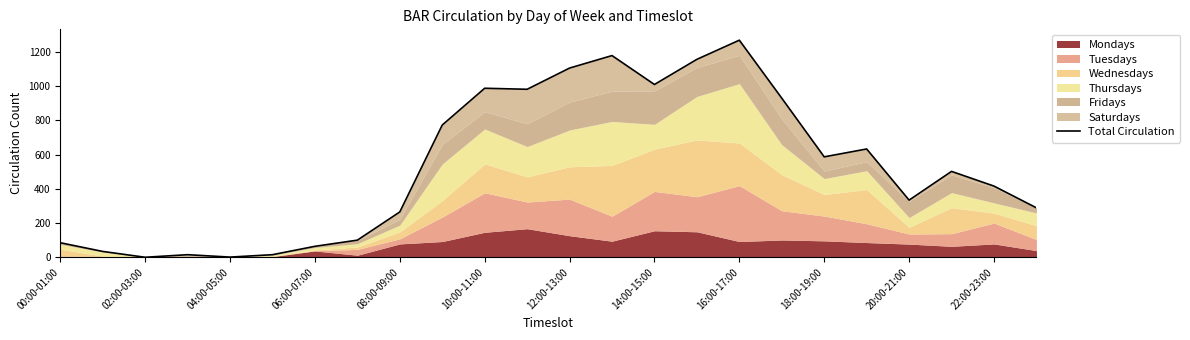

Reading left to right, transcribe all the data shown in this chart.

85	34	0	15	1	15	64	100	265	773	988	982	1106	1179	1010	1157	1269	930	587	633	334	502	416	289